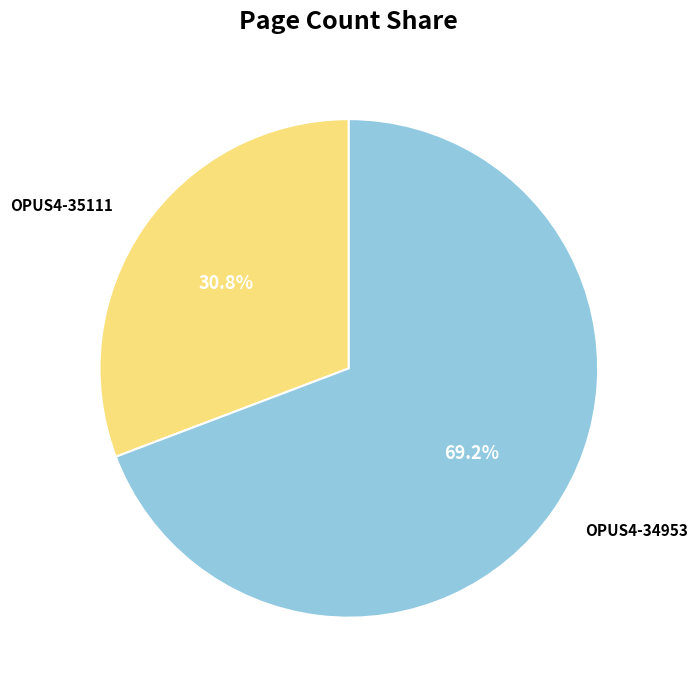

To the nearest percent, what percentage of the pie is OPUS4-35111?

31%